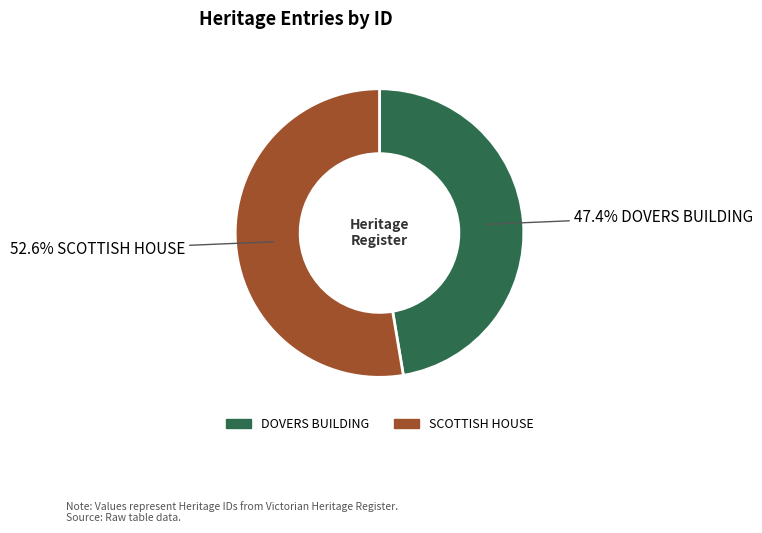

Is it true that DOVERS BUILDING is 36% of the pie?

False